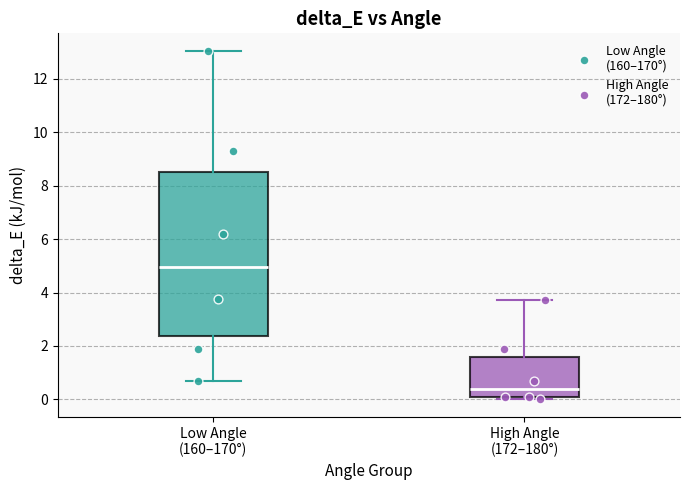

Reading left to right, read every box against the y-axis: the position of its median line, the range the box covers, and the ends of its whiskers. The values are not printed on the chart, so give them approximately, as read against the axis.

Low Angle (160–170°): median 5.0, box 2.4 to 8.6, whiskers 0.6 to 13.0
High Angle (172–180°): median 0.4, box 0.0 to 1.6, whiskers 0.0 (just below the box's lower edge) to 3.8